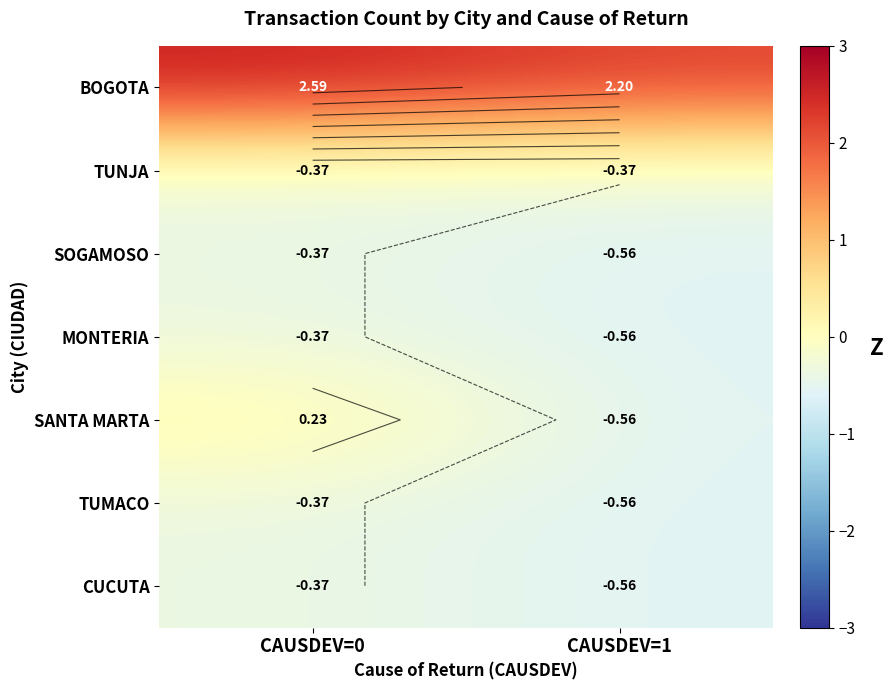

Which has a higher value, CAUSDEV=1 or CAUSDEV=0?

CAUSDEV=0